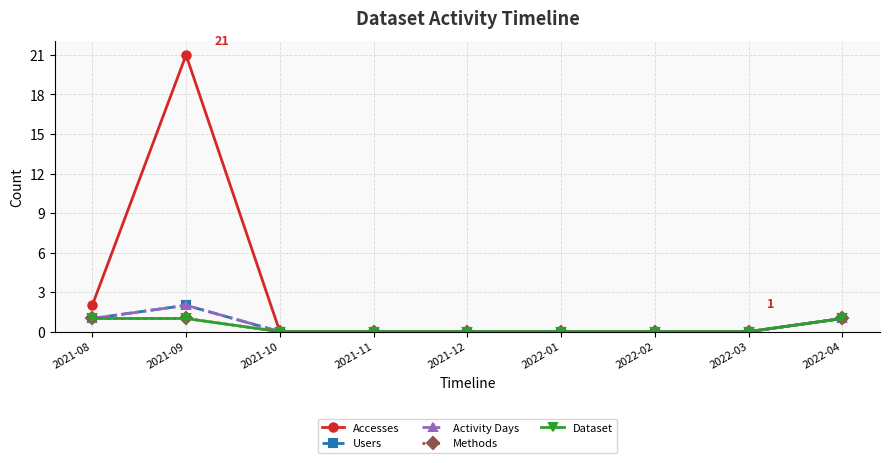

Which series has the widest spread of values?

Accesses